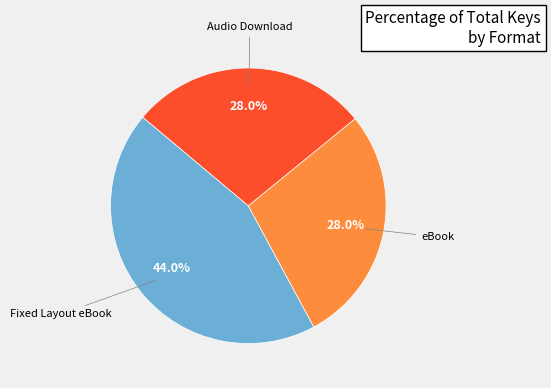

How many slices are in this pie chart?

3